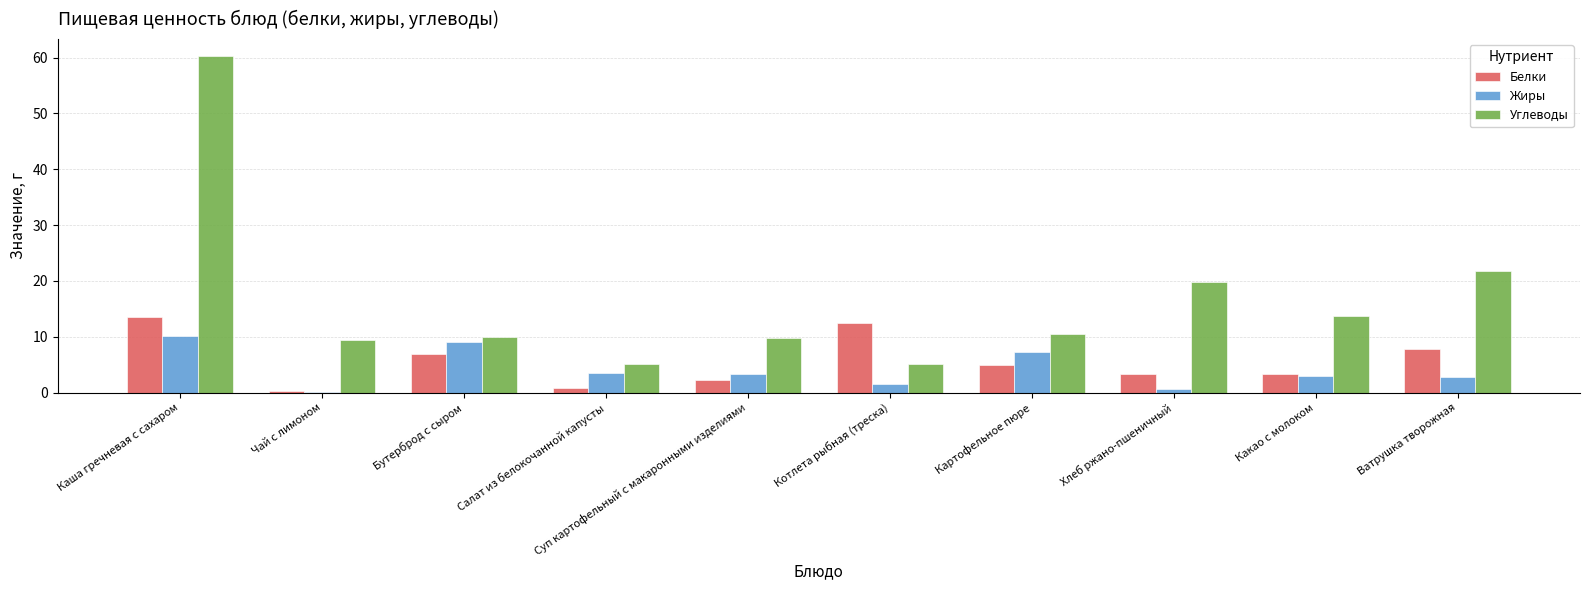

What is the sum of all Углеводы values?

165.7